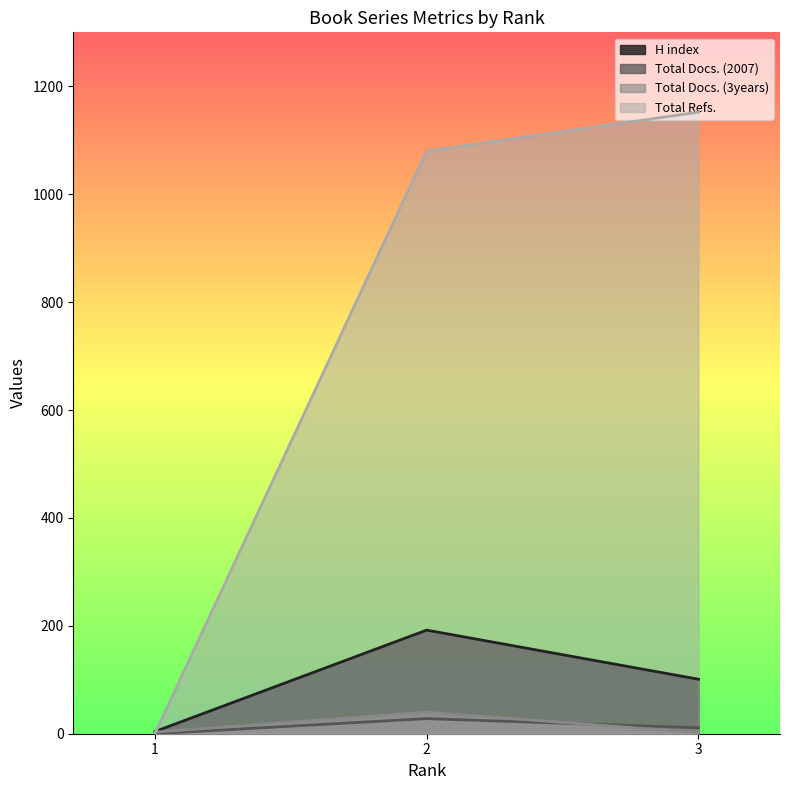

What is the greatest value displayed?

1152